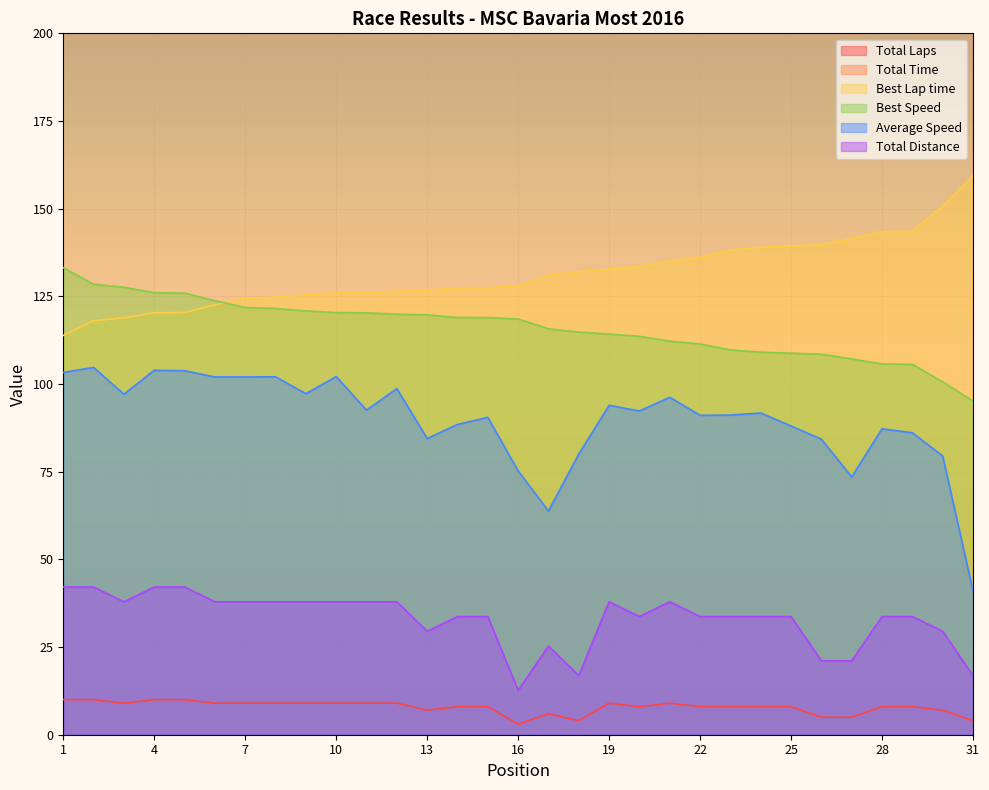

The value of Best Speed at 10 is 175.2. True or false?

False